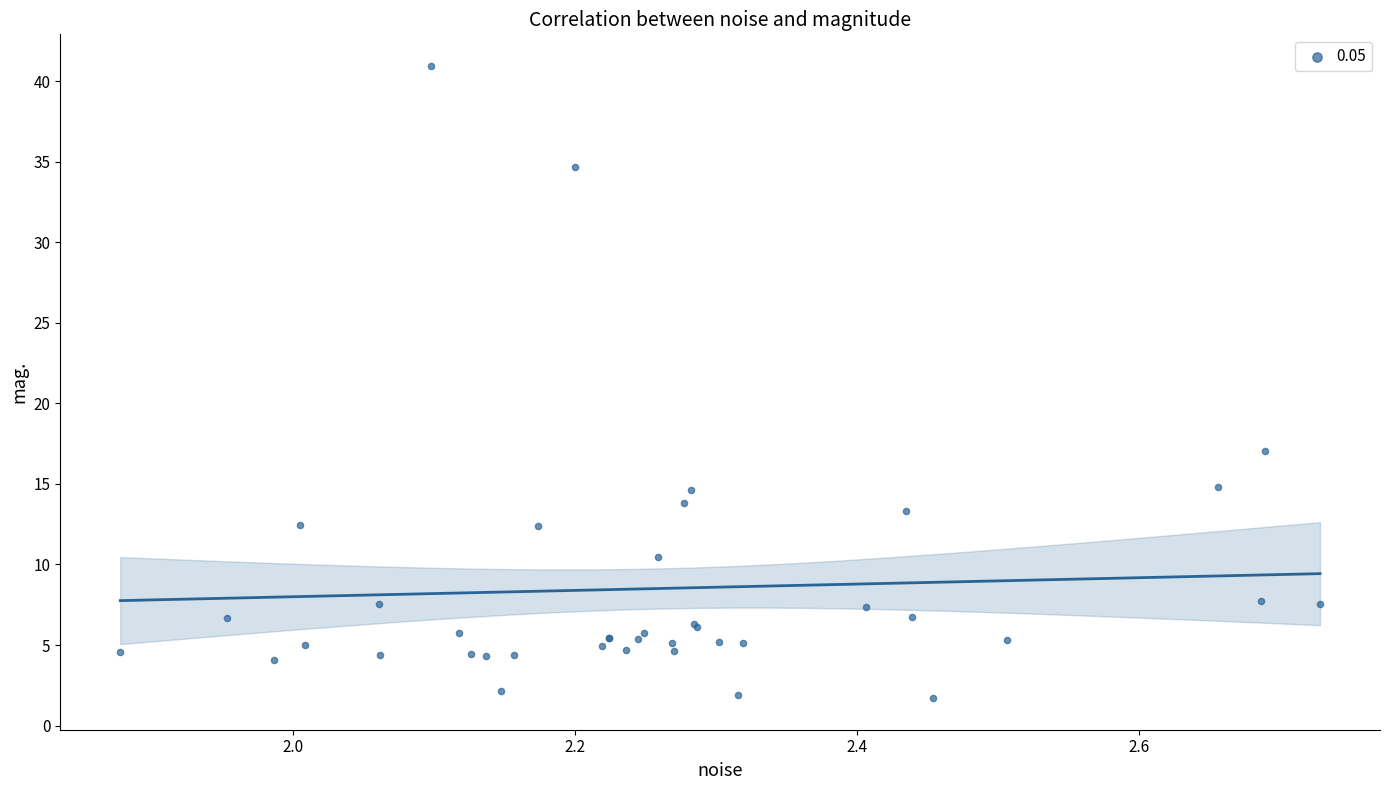

What Y value in the scatter plot is closest to 21?

17.0